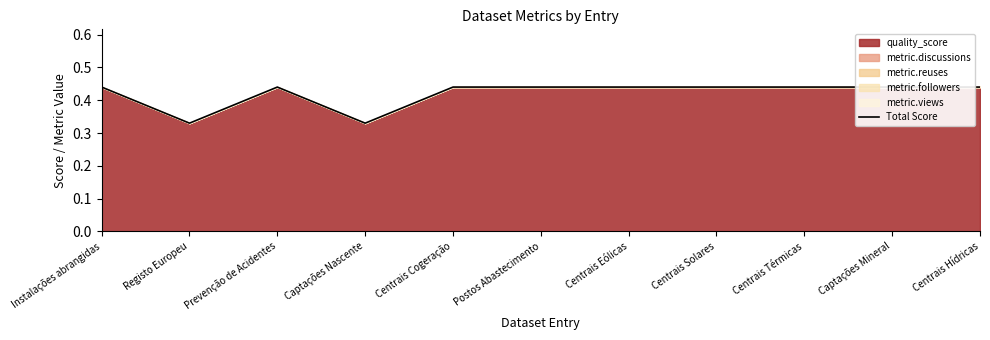

Which label corresponds to the smallest value in the chart?

Registo Europeu